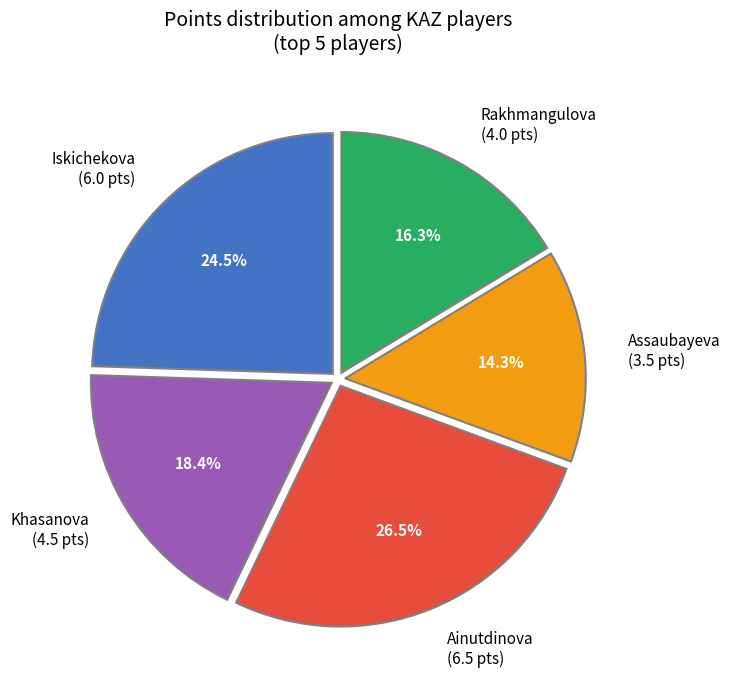

Approximately how many times larger is the value at Assaubayeva (3.5 pts) compared to Iskichekova (6.0 pts)?

0.6